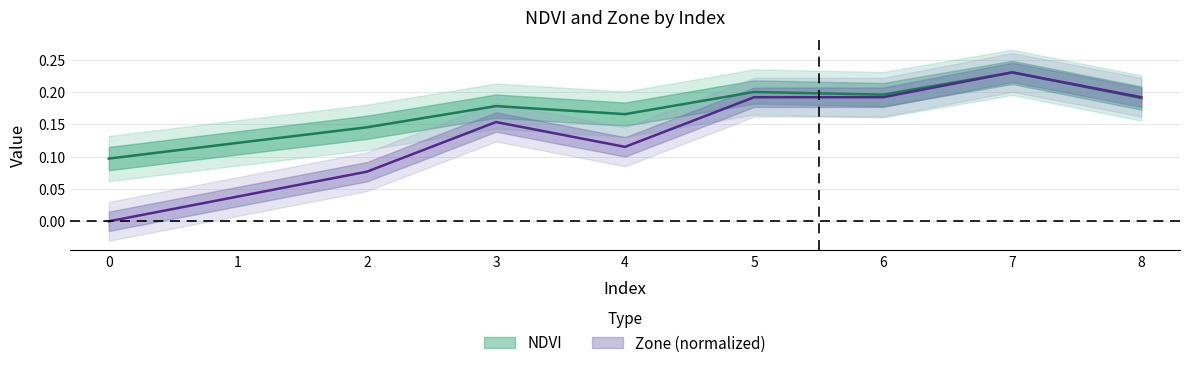

What is the value of the NDVI point at the 5th from the left?

0.2